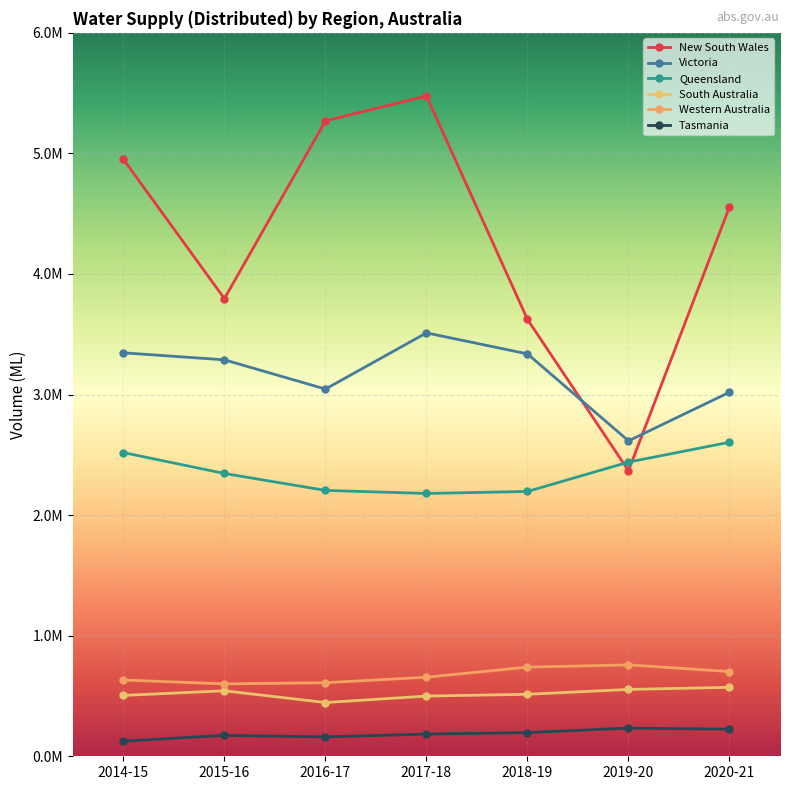

Which category has the lowest value in the Tasmania series?

2014-15